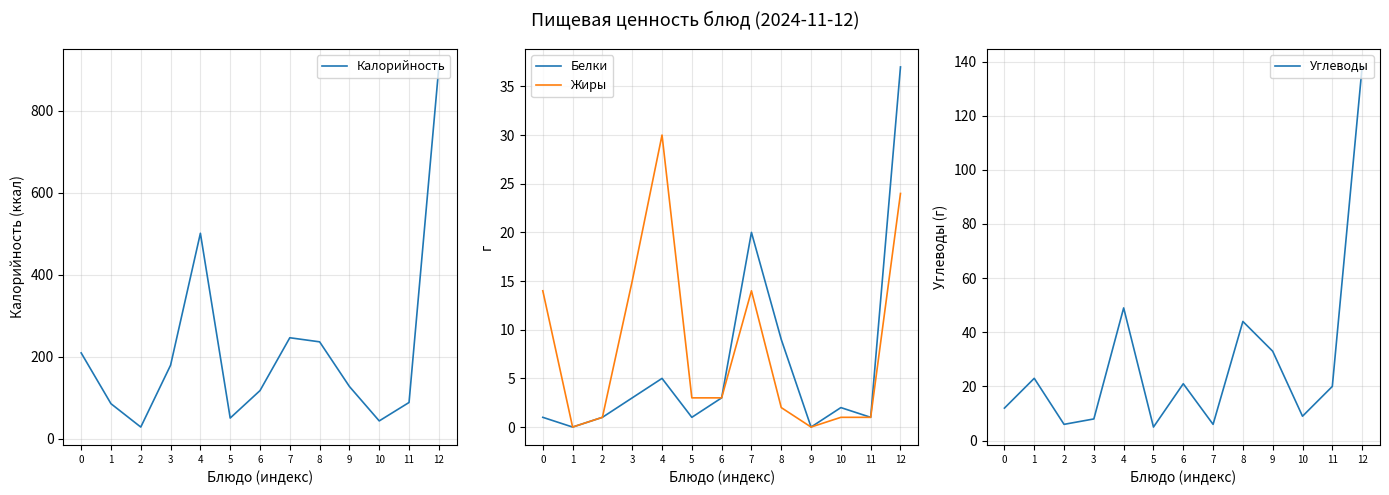

How many lines are shown in the chart?

4